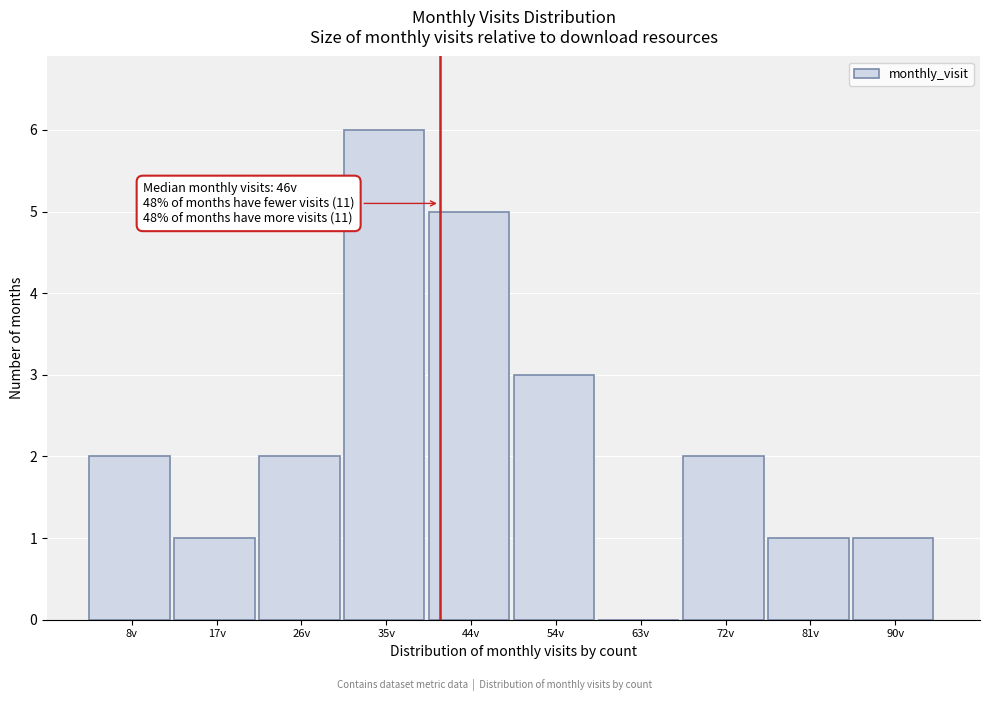

Reading left to right, list all the values displayed in this chart.

8v=2	17v=1	26v=2	35v=6	44v=5	54v=3	63v=0	72v=2	81v=1	90v=1